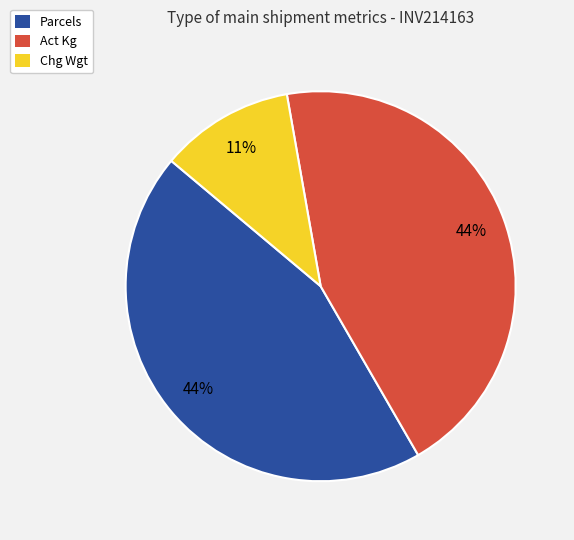

What percentage is the Chg Wgt slice, to the nearest percent?

11%